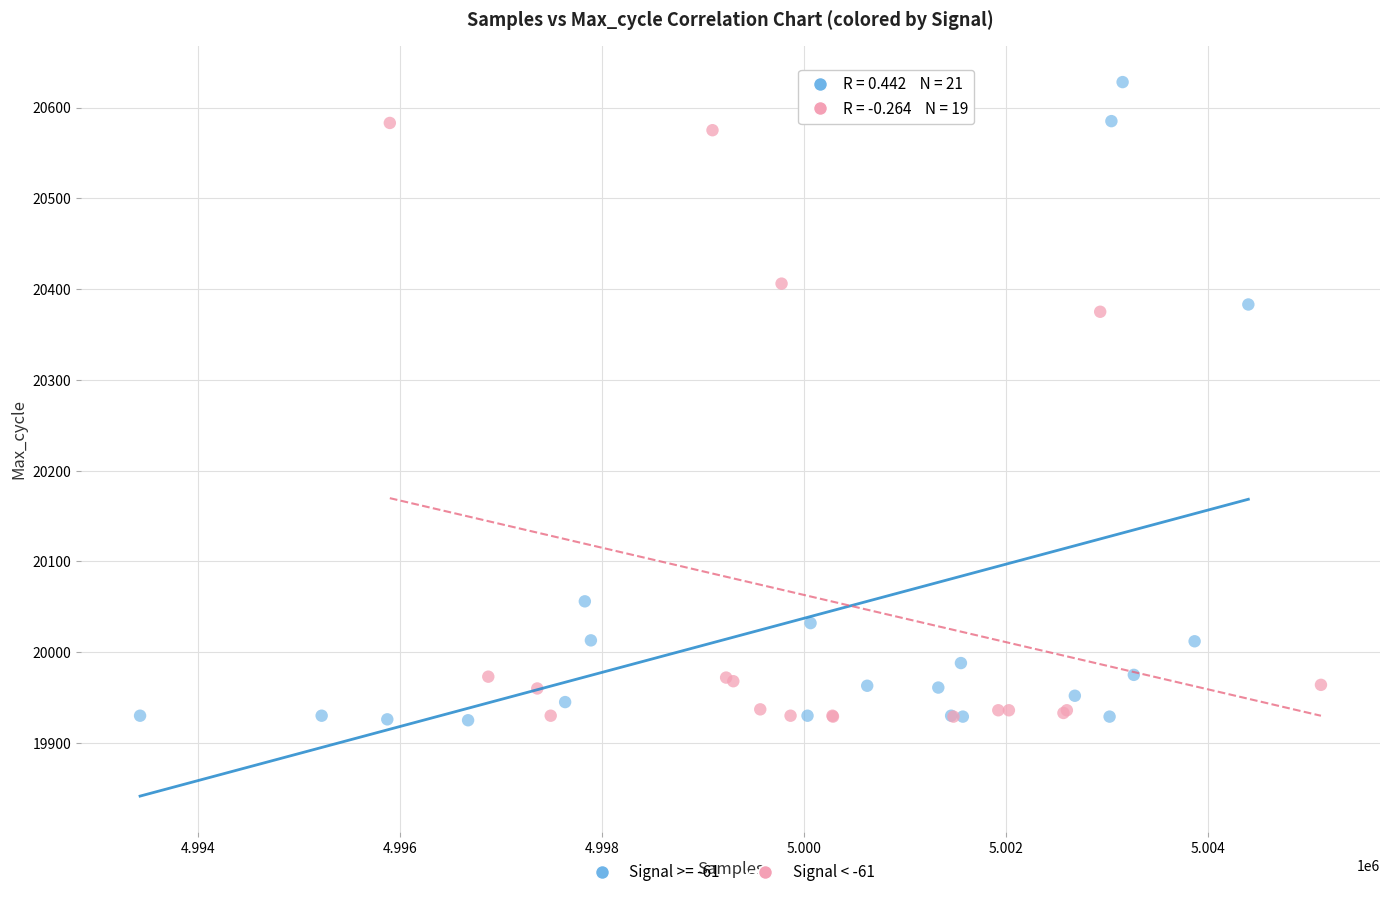

Which series reaches the maximum Y coordinate?

Signal >= -61